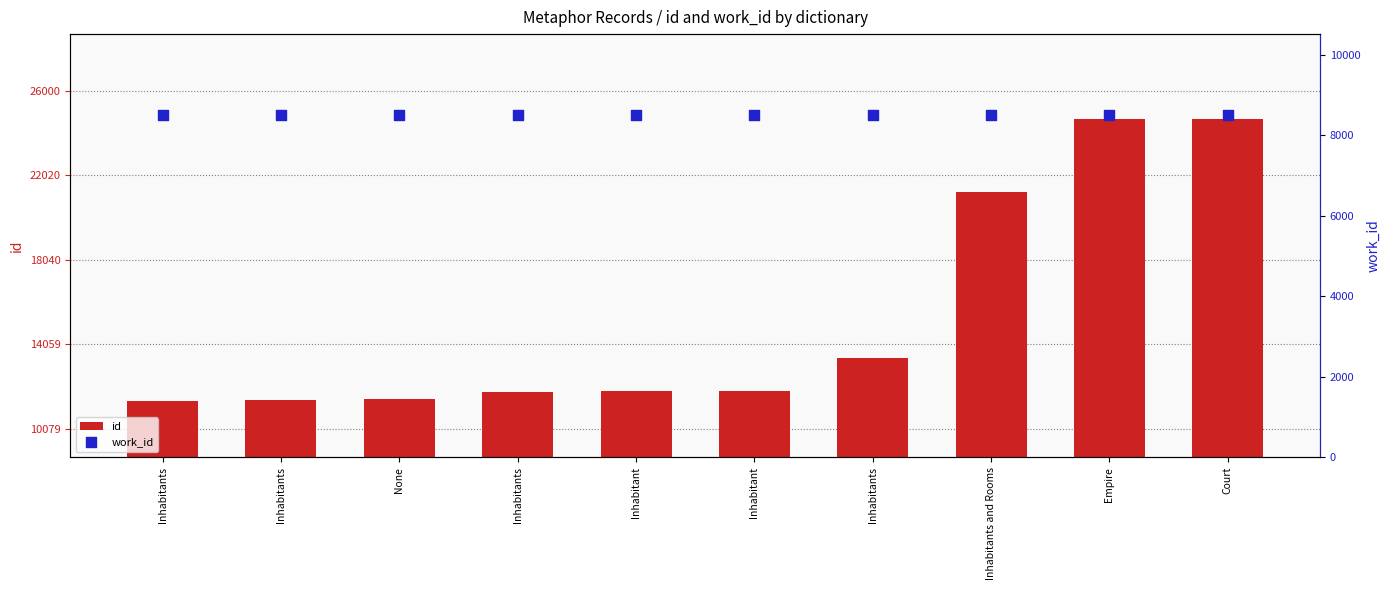

Which series has the widest spread of Y values?

id